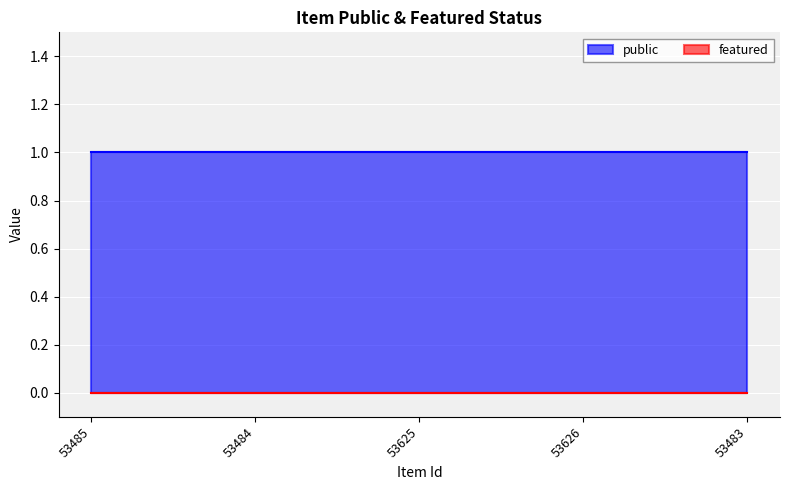

What is the label of the 5th point from the left?

53483